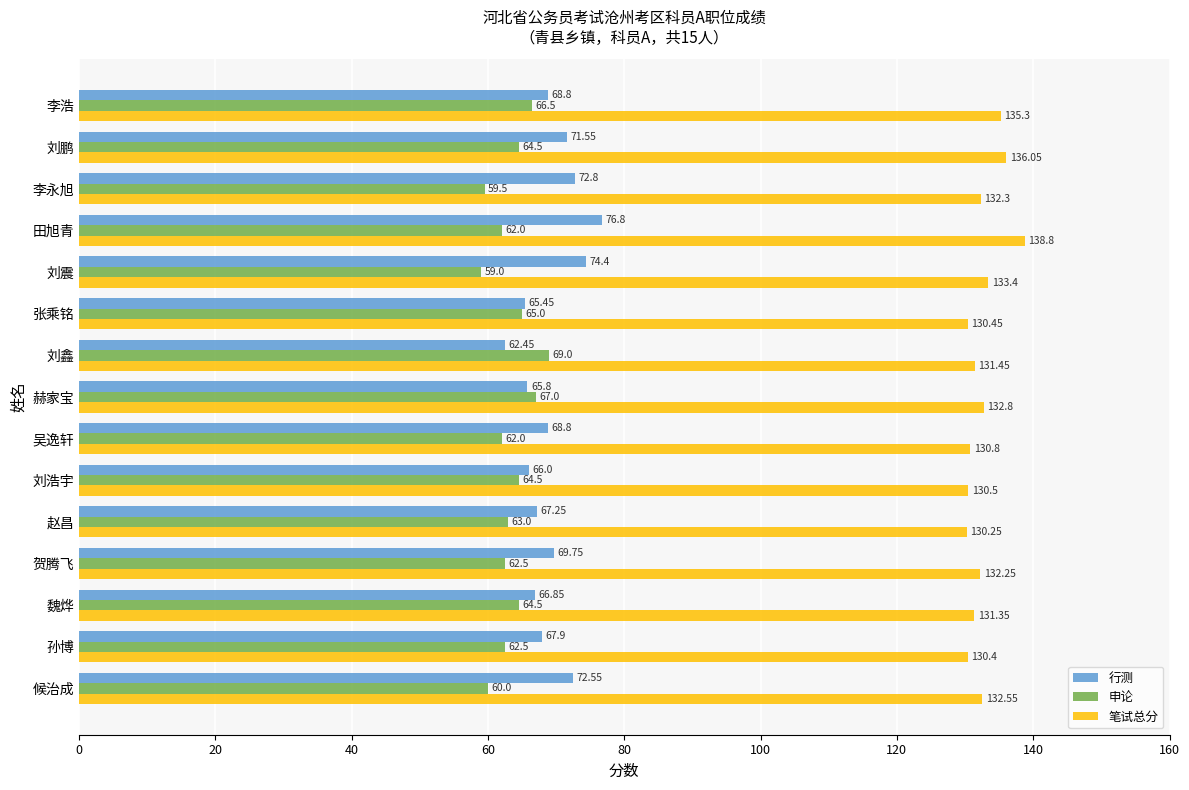

What is the average value of the 笔试总分 series?

132.6